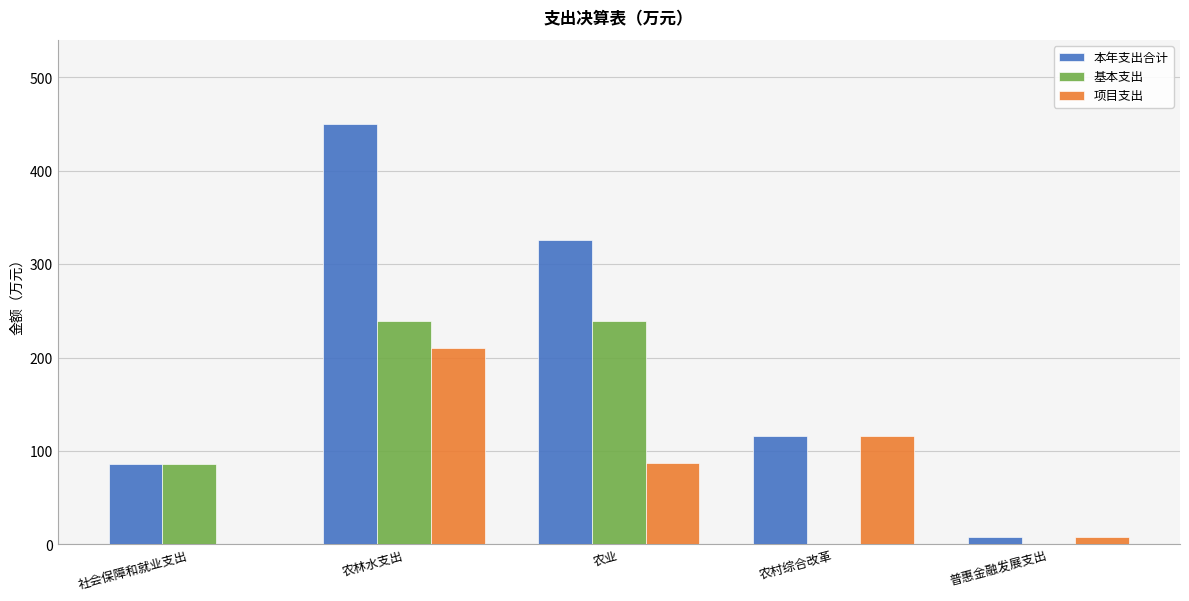

Where is 项目支出 nearest to the value 105?

农村综合改革